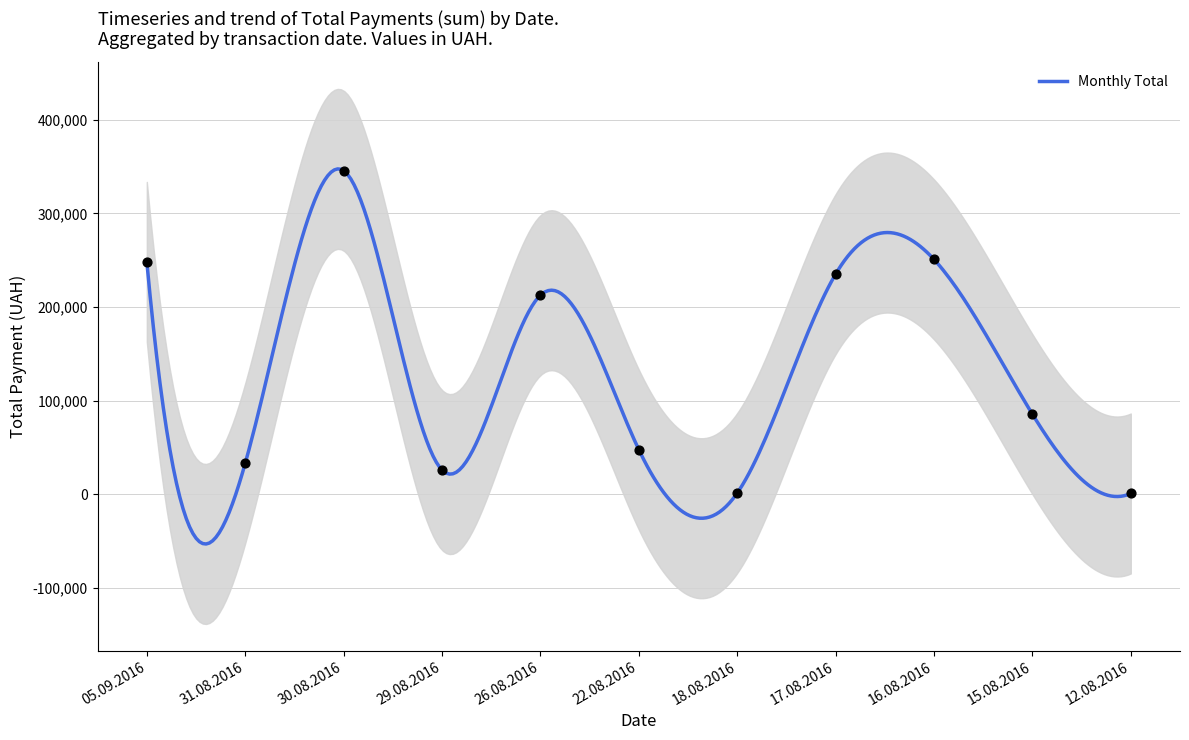

What is the ratio of the value at 15.08.2016 to the value at 16.08.2016?

0.3